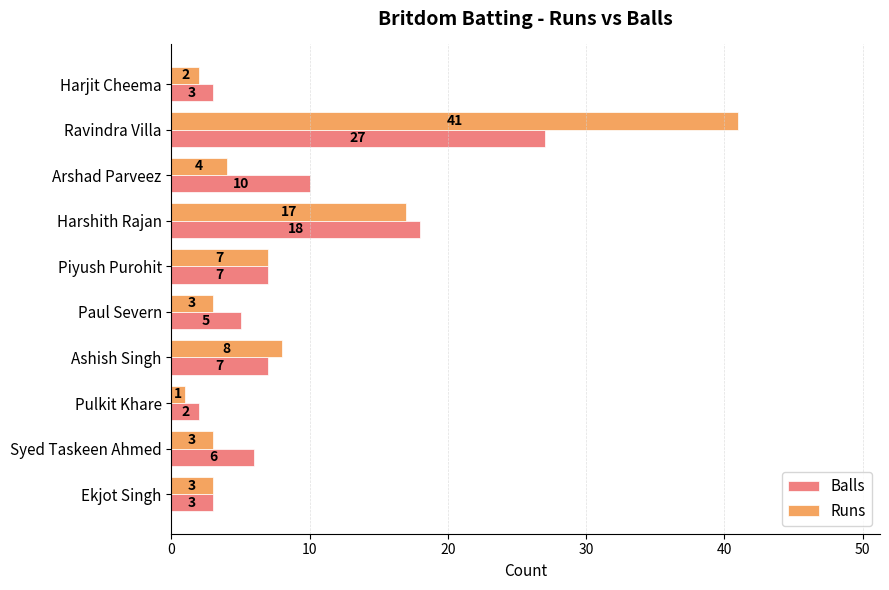

Where is Balls nearest to the value 14?

Arshad Parveez